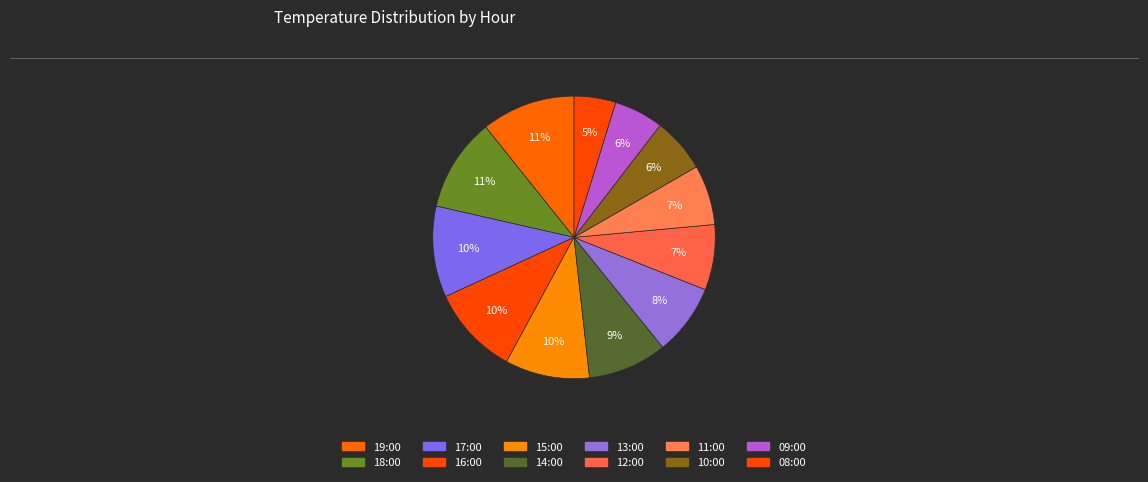

Which slice is the smallest?

08:00